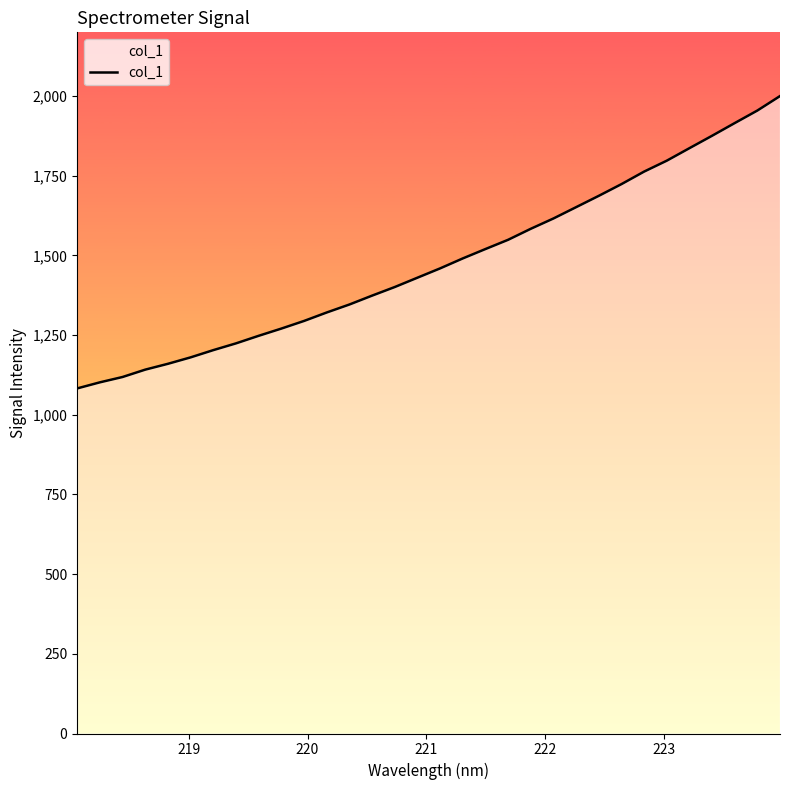

True or false: there are more than 2 points higher than both neighbors.

False